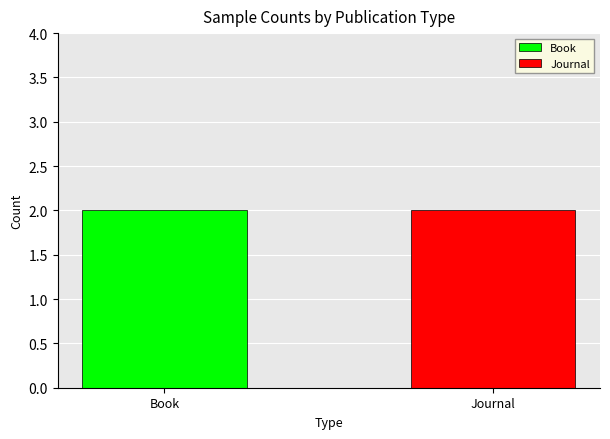

Which category has the lowest value across all series?

Book